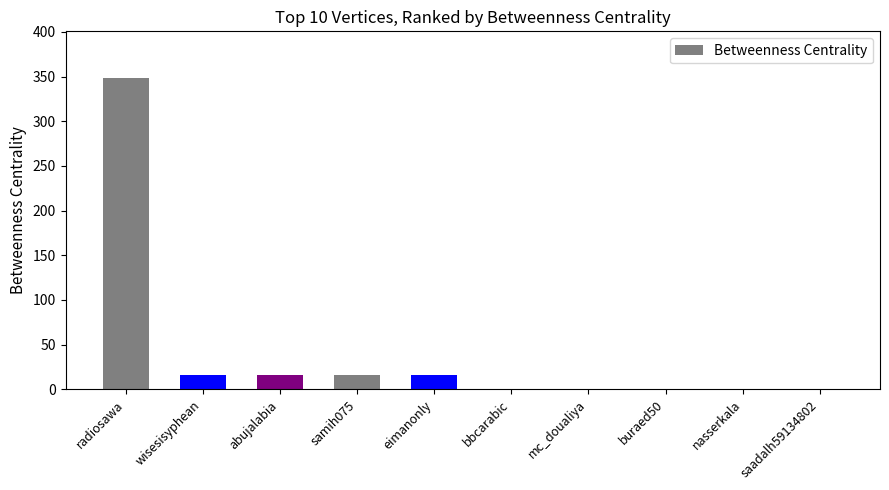

Is it true that the value at samih075 is 15.5?

True